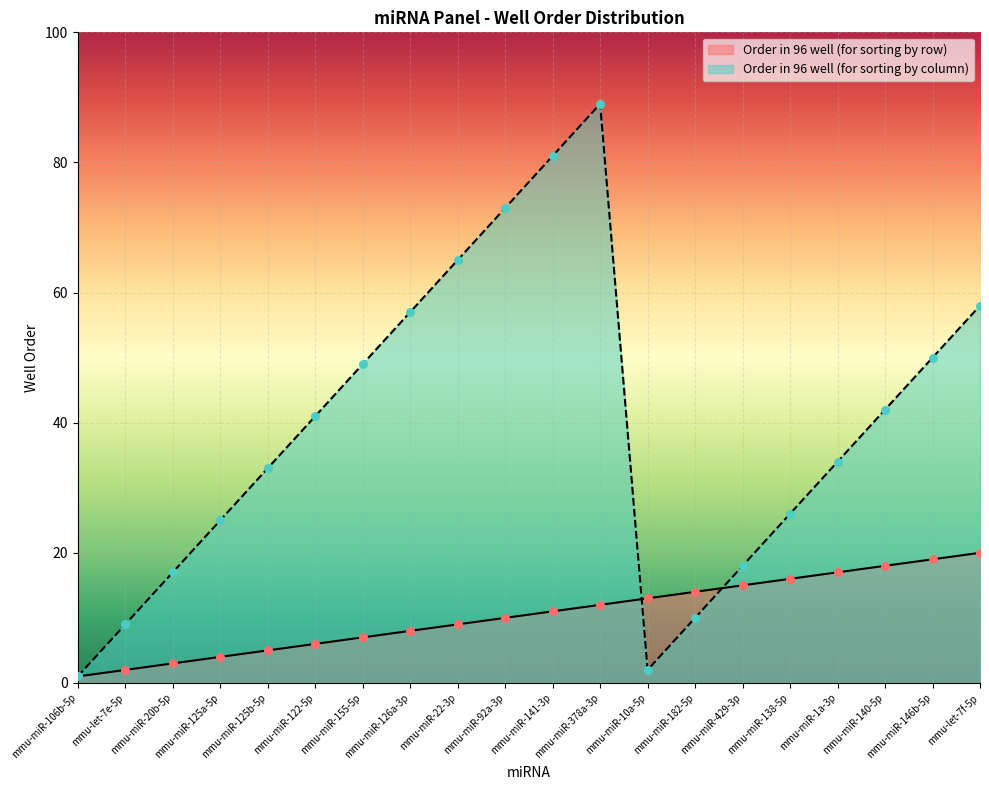

Which series reaches the minimum Y coordinate?

Order in 96 well (for sorting by row)